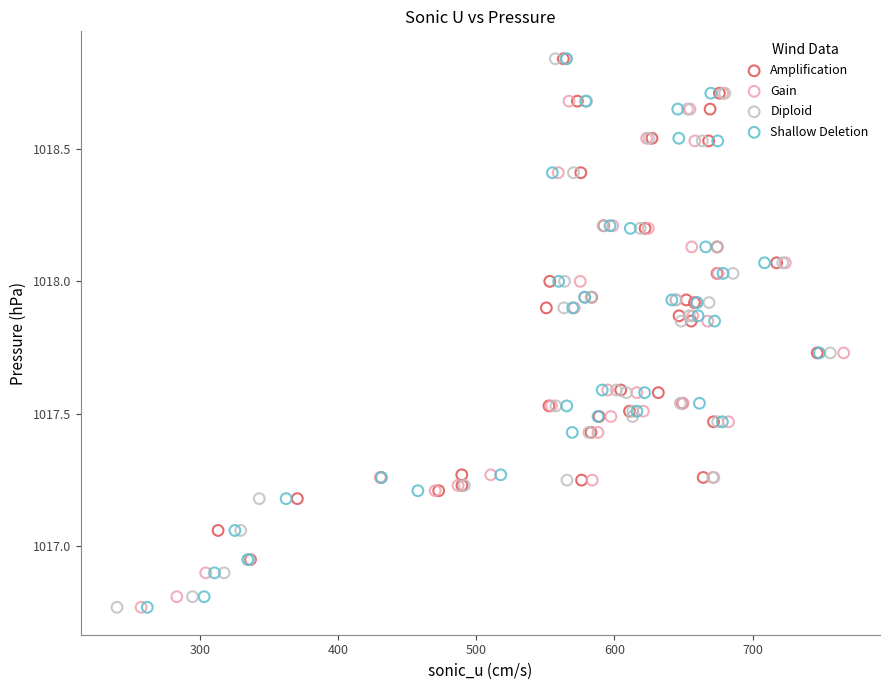

What are all the series names shown in the legend?

Amplification, Gain, Diploid, Shallow Deletion